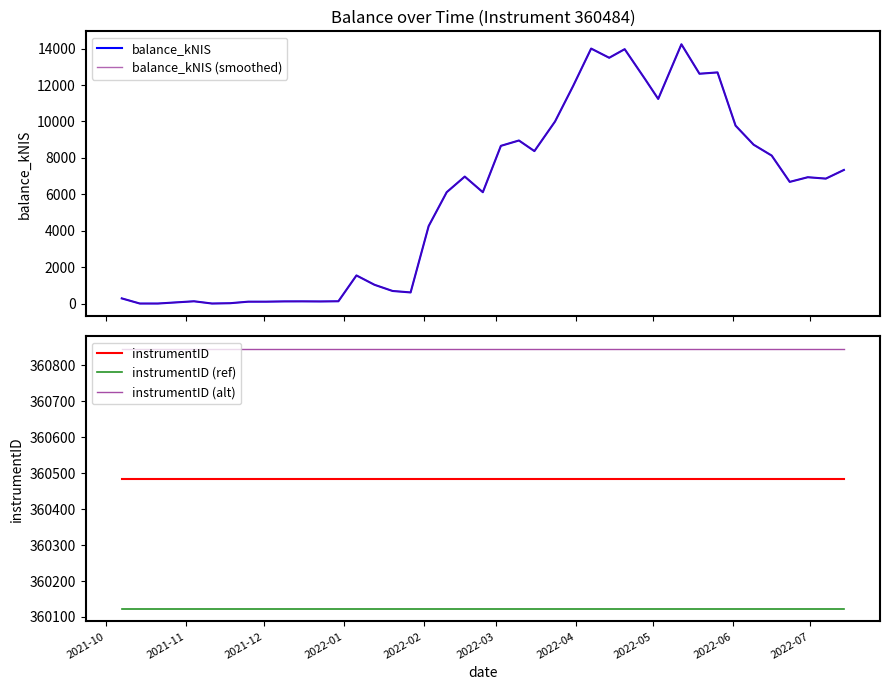

What is the minimum value for instrumentID (ref)?

360123.5